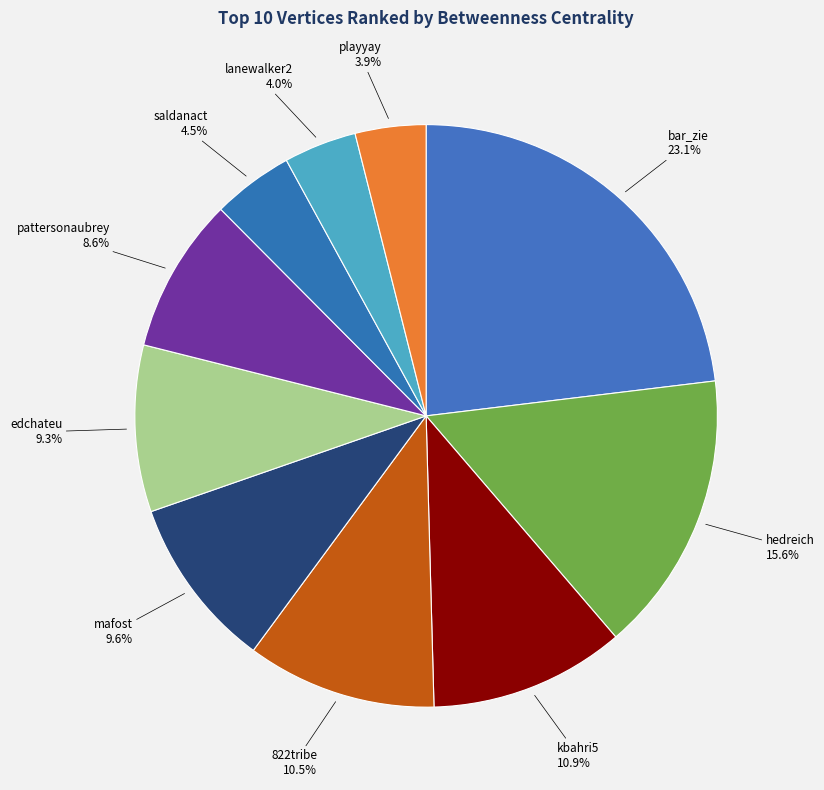

How many slices are in this pie chart?

10